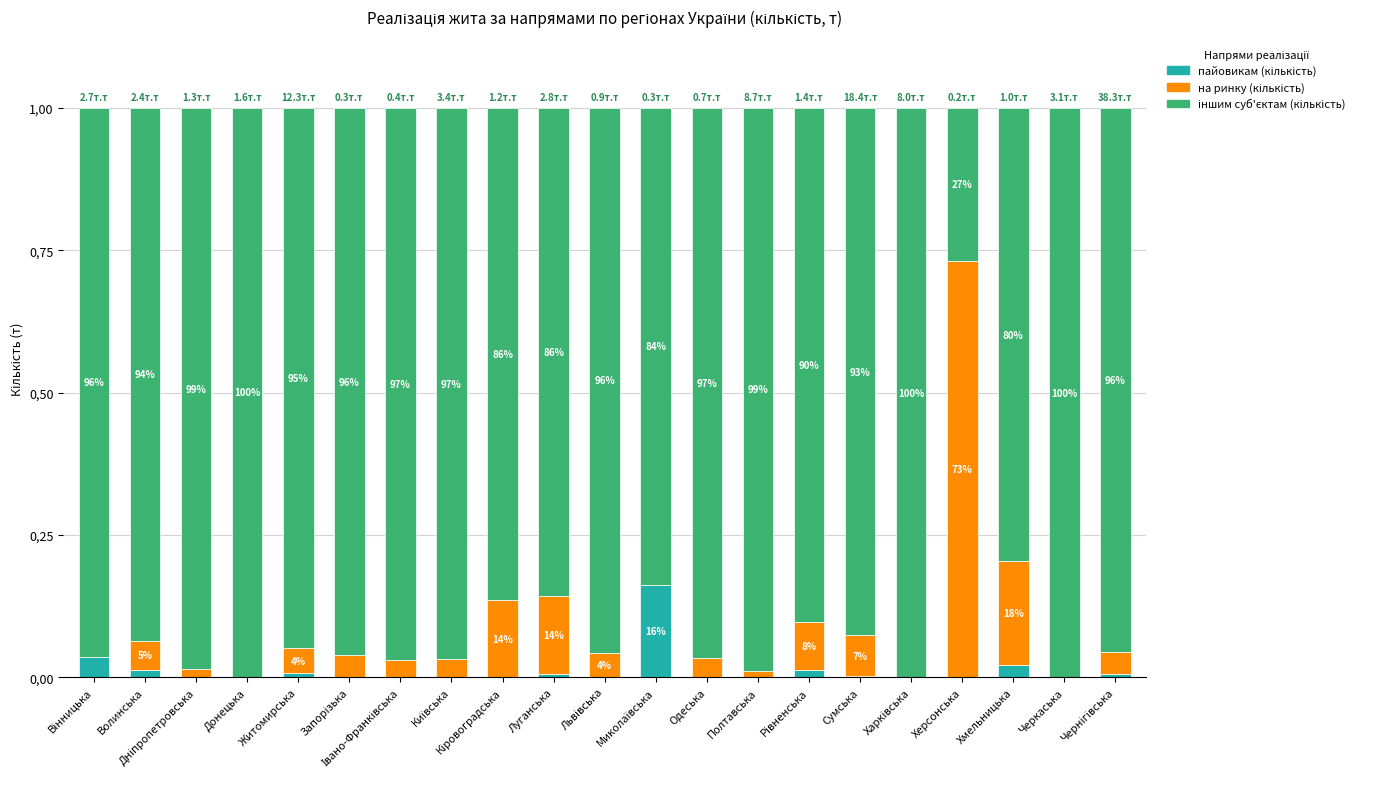

What is the average value of the на ринку (кількість) series?

0.1